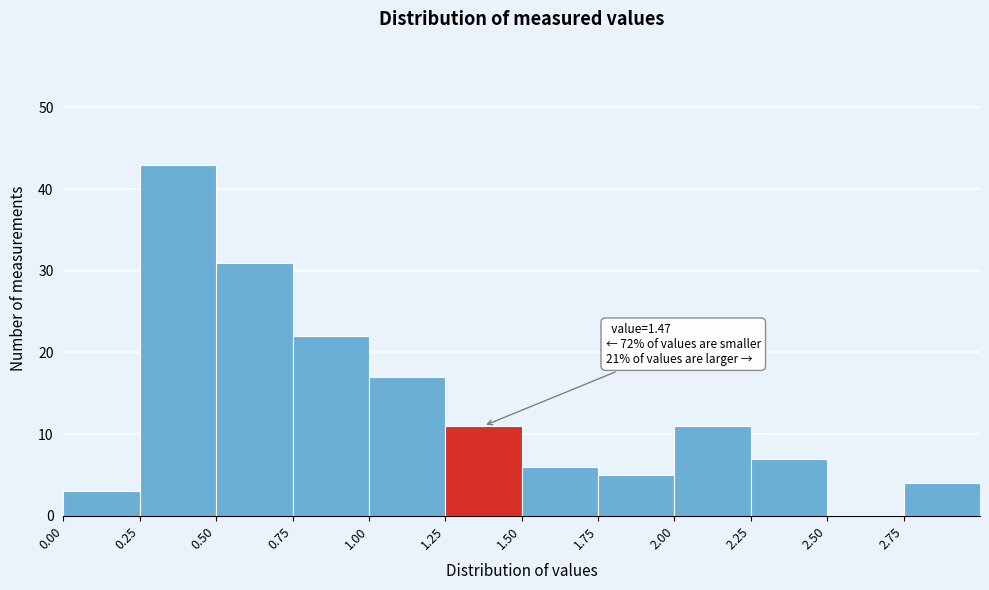

Which range on the x-axis has the tallest bar?

0.25 to 0.50